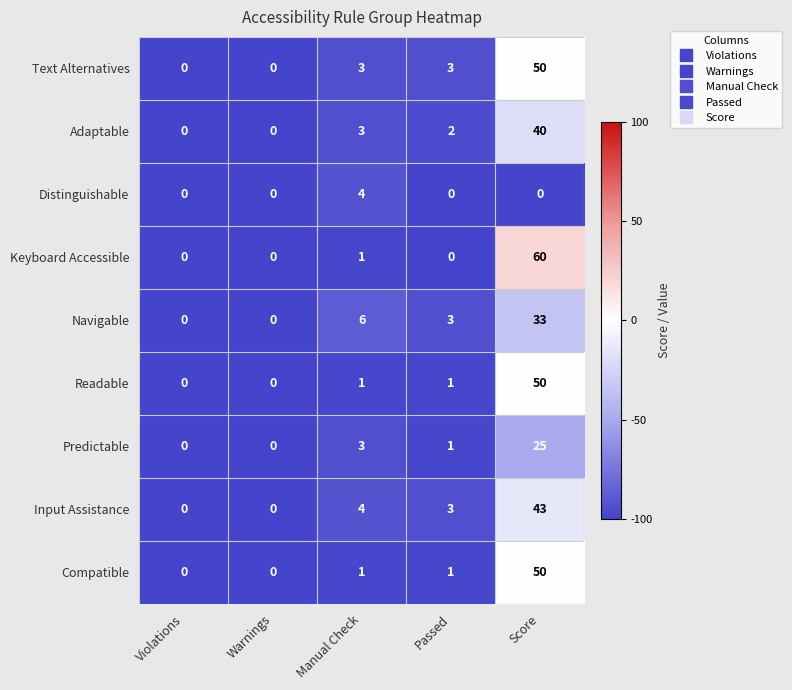

True or false: Compatible has a value of 23 at Warnings.

False